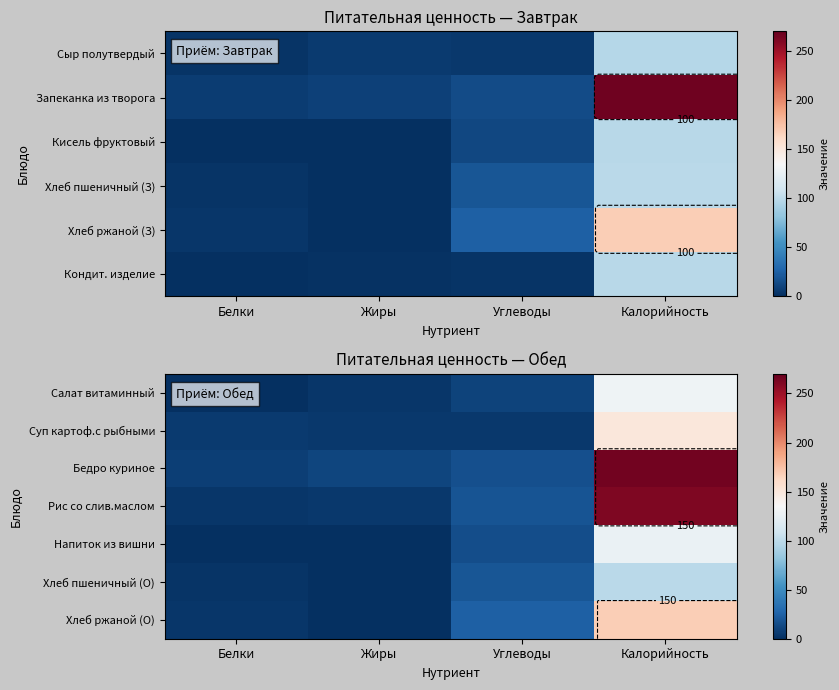

Rank the series by their maximum value, from highest to lowest.

Бедро куриное, Рис со слив.маслом, Хлеб ржаной (О), Суп картоф.с рыбными, Салат витаминный, Напиток из вишни, Хлеб пшеничный (О)